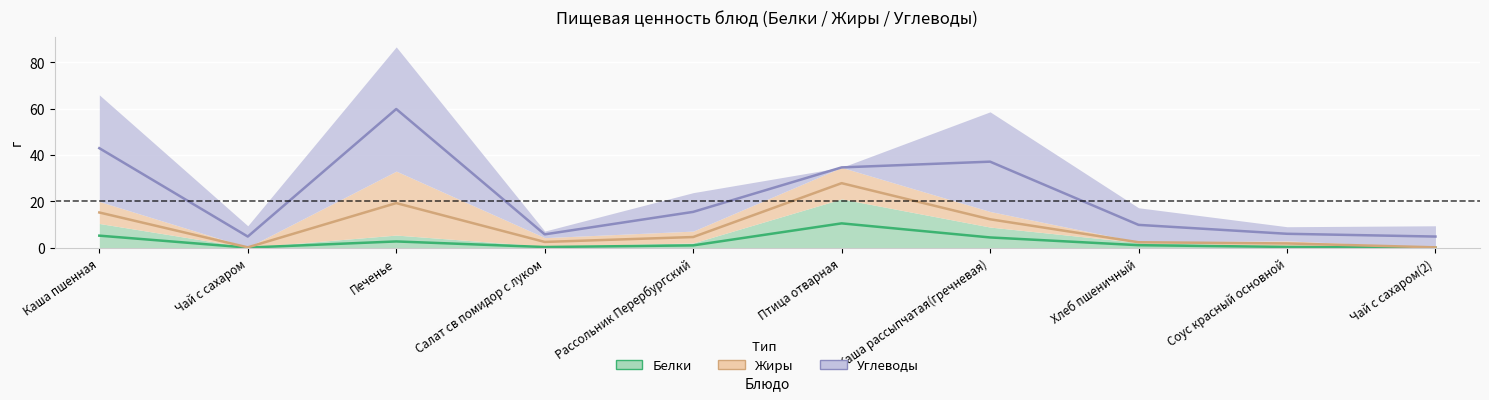

How many lines are shown in the chart?

3